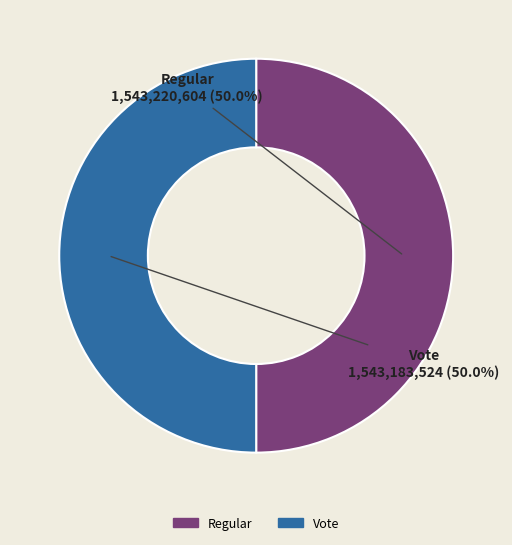

How many segments does this pie chart have?

2